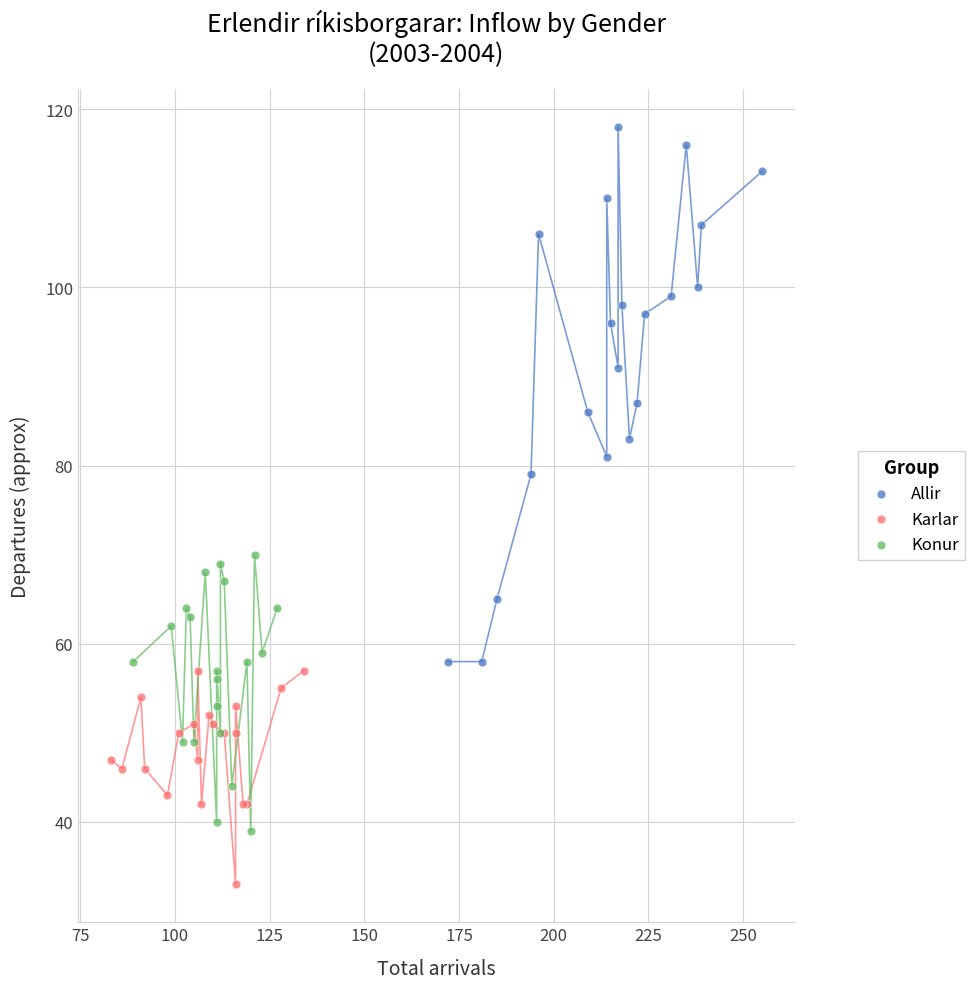

Which series contains the lowest Y value?

Karlar